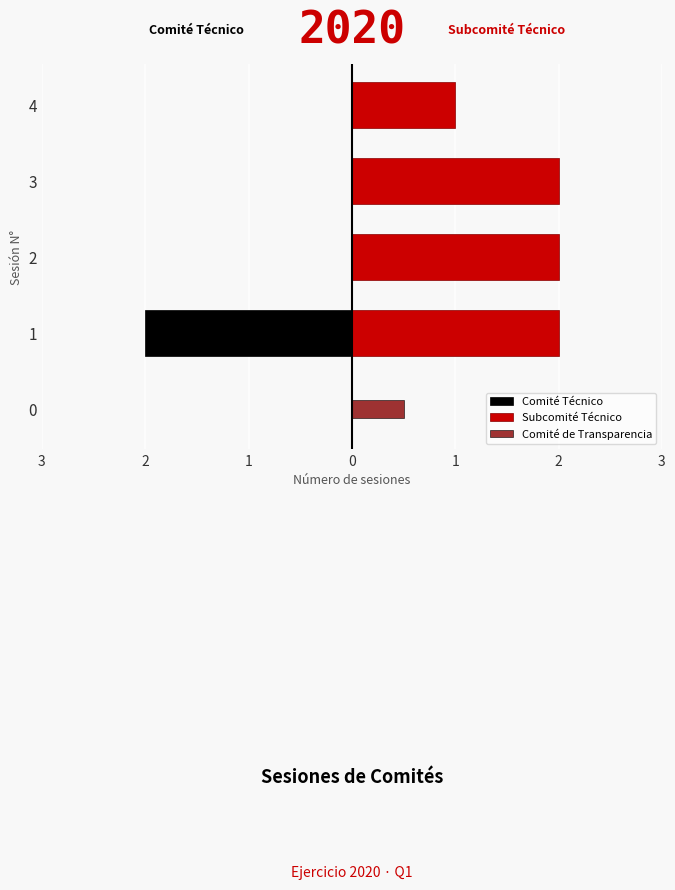

Rank the series by their maximum value, from highest to lowest.

Subcomité Técnico, Comité de Transparencia, Comité Técnico